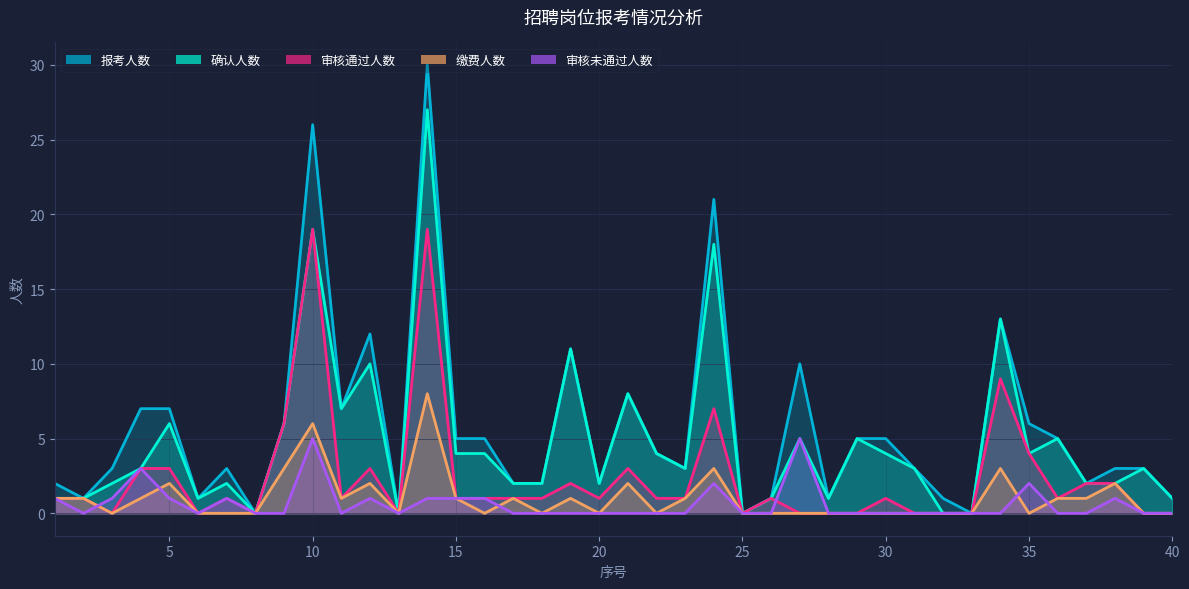

Which category has the lowest value in the 缴费人数 series?

3